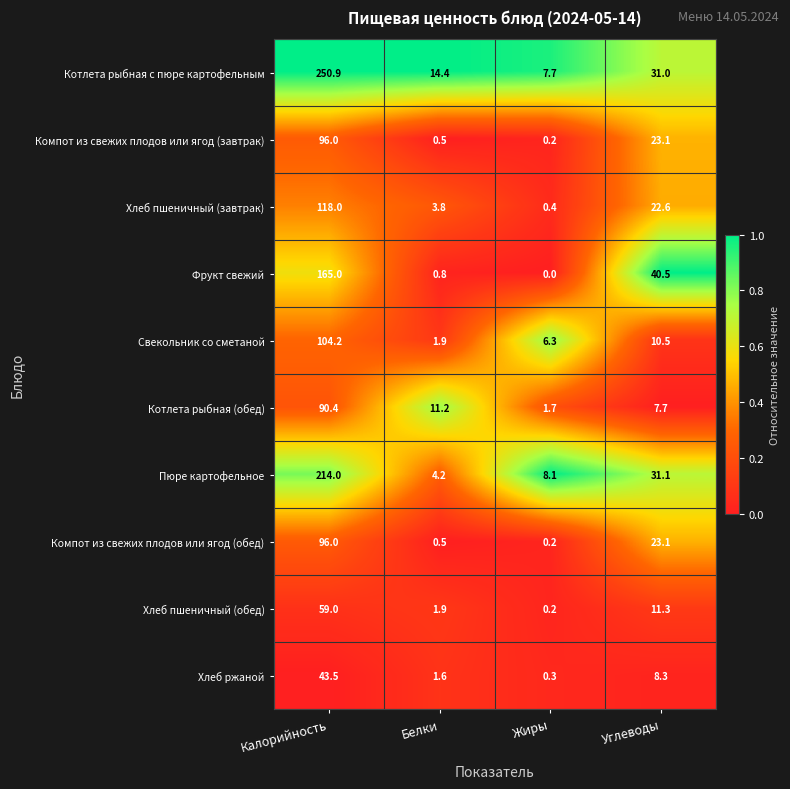

Rank the categories by Компот из свежих плодов или ягод (завтрак) value from lowest to highest.

Жиры, Белки, Углеводы, Калорийность